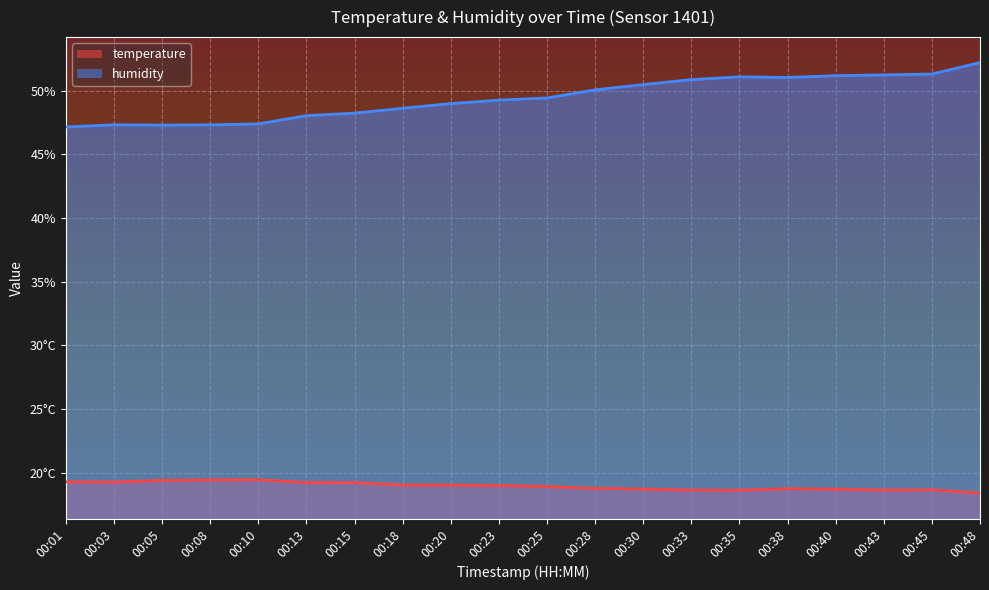

At which category is the sum across all series the highest?

00:48